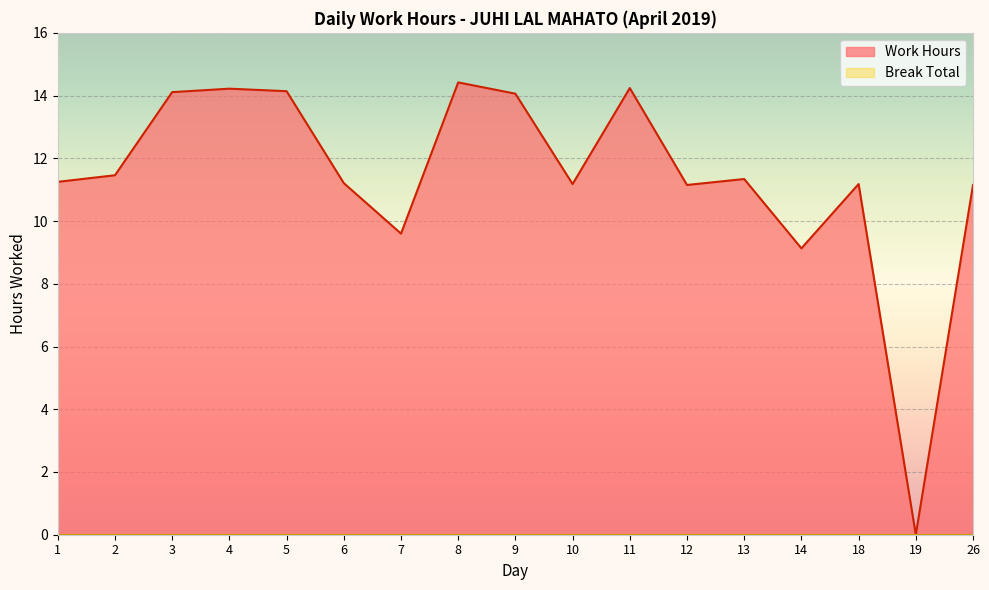

List the labels in order of value, largest first.

8, 11, 4, 5, 3, 9, 2, 13, 1, 6, 10, 18, 12, 26, 7, 14, 19